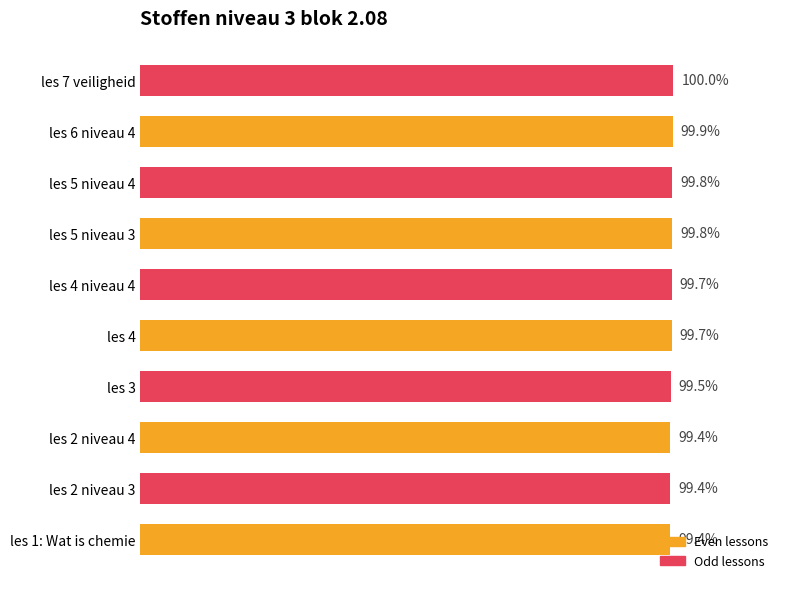

Which has a higher value, les 3 or les 1: Wat is chemie?

les 3